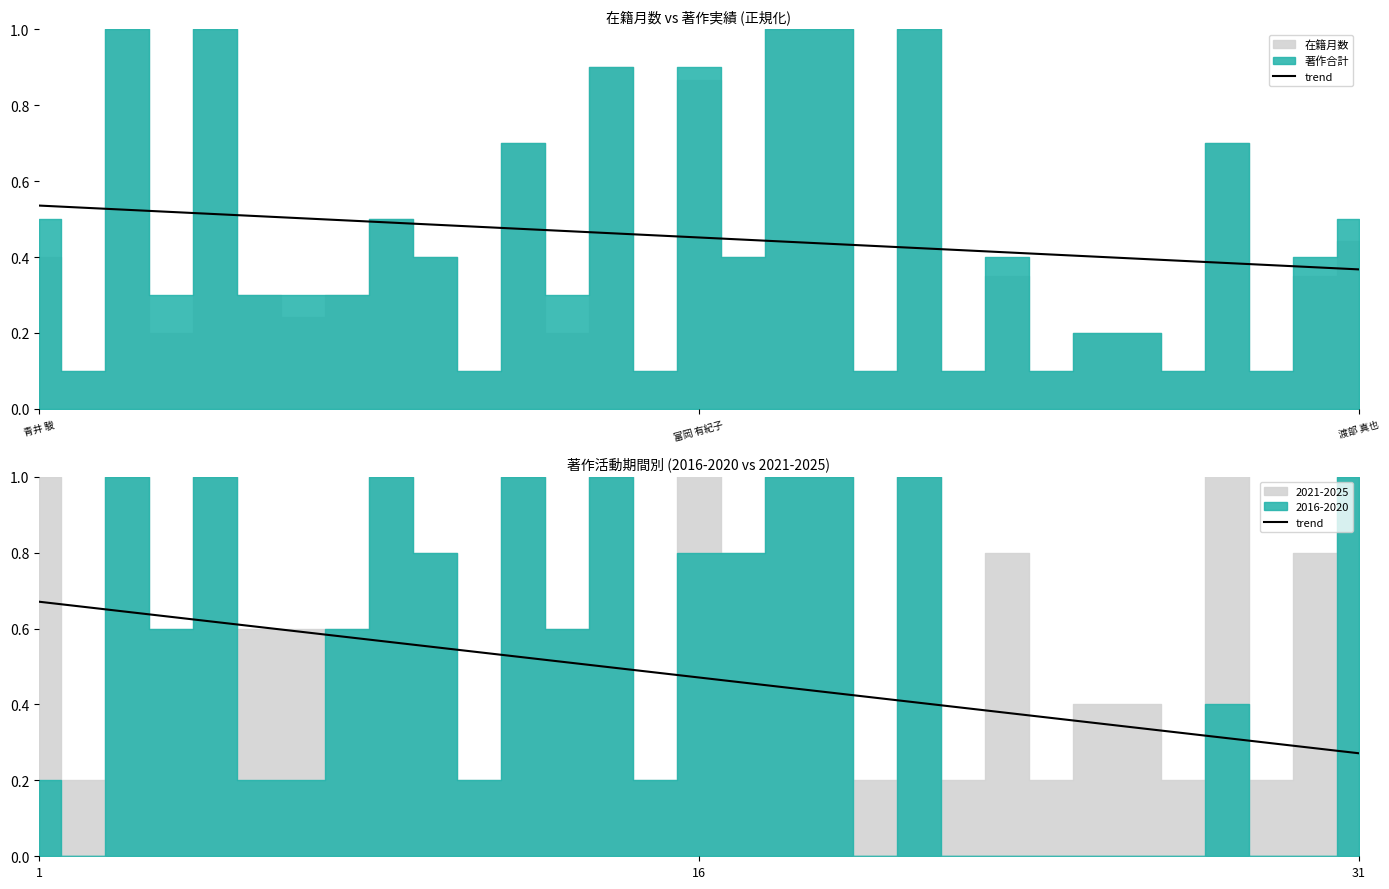

What is the average value?

0.5